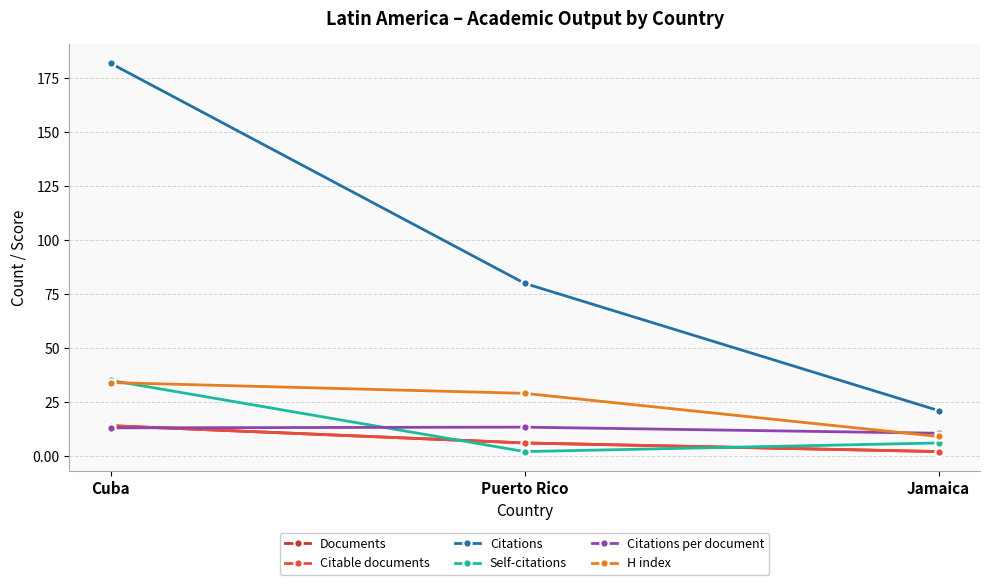

Does the chart have visible grid lines?

Yes